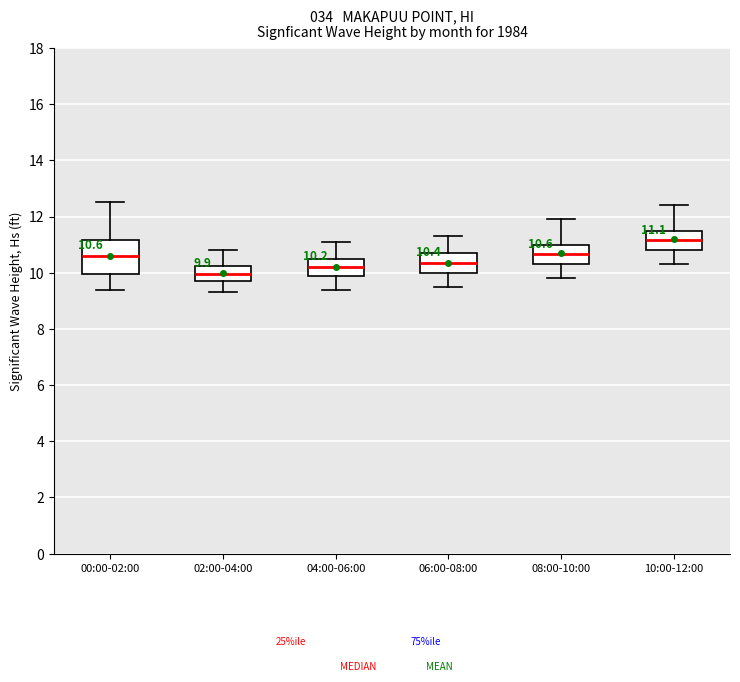

Which box is the tallest, from its lower edge to its upper edge?

00:00-02:00